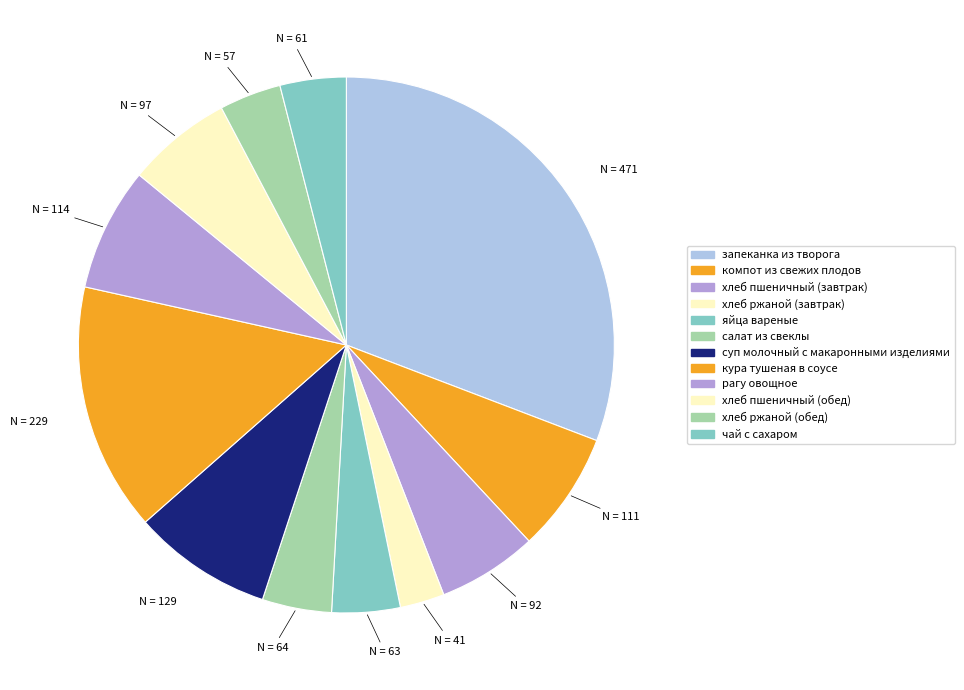

The запеканка из творога slice represents 20% of the pie. True or false?

False